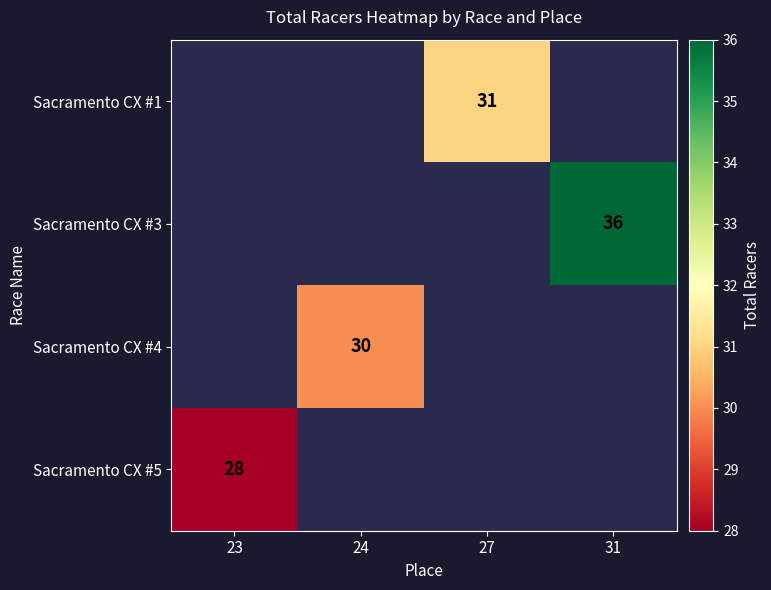

List the labels in order of Sacramento CX #5 value, largest first.

23, 24, 27, 31